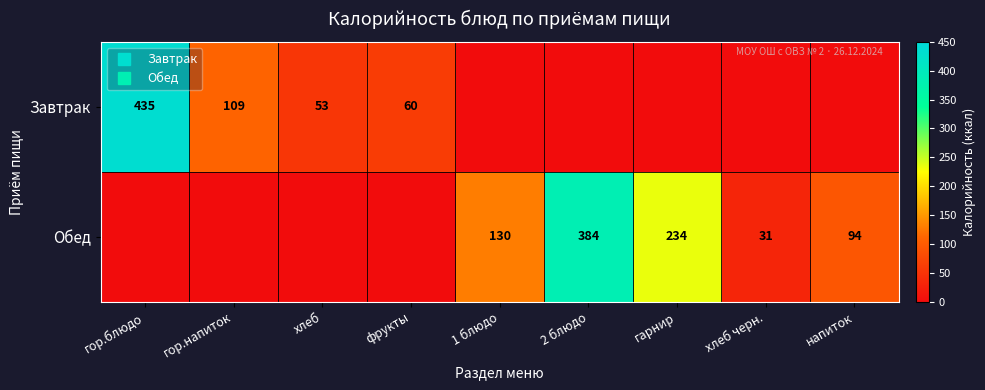

Which series has the widest spread of values?

Завтрак